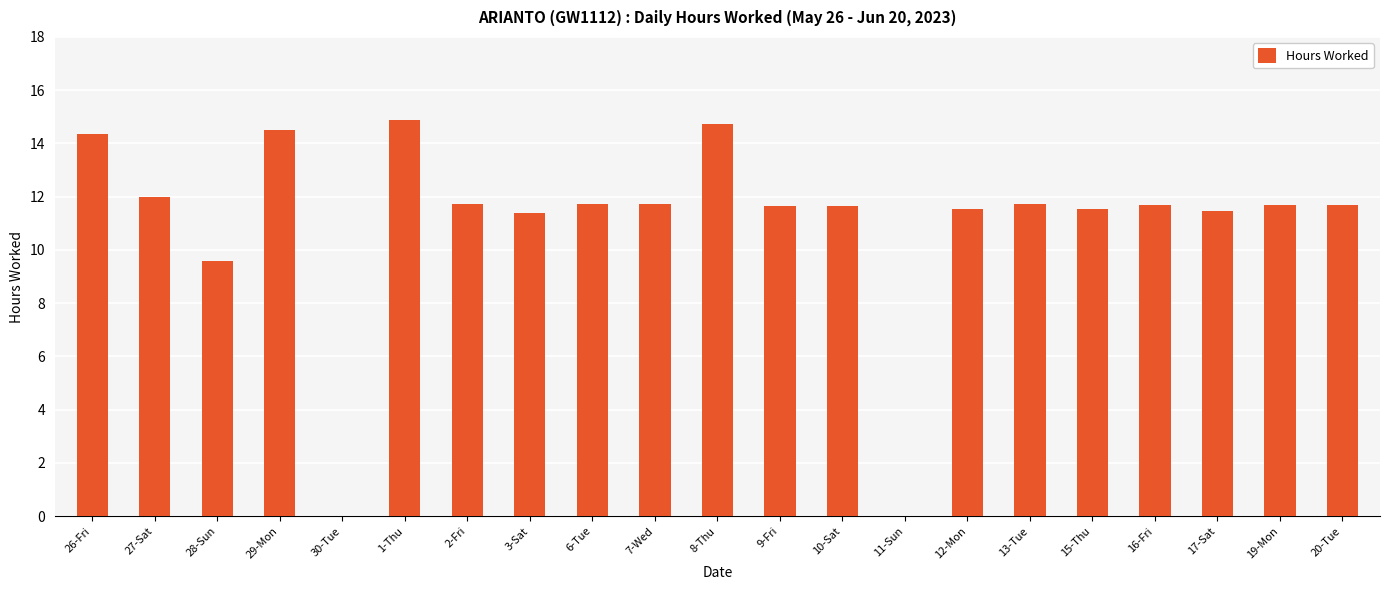

What is the greatest value displayed?

14.9